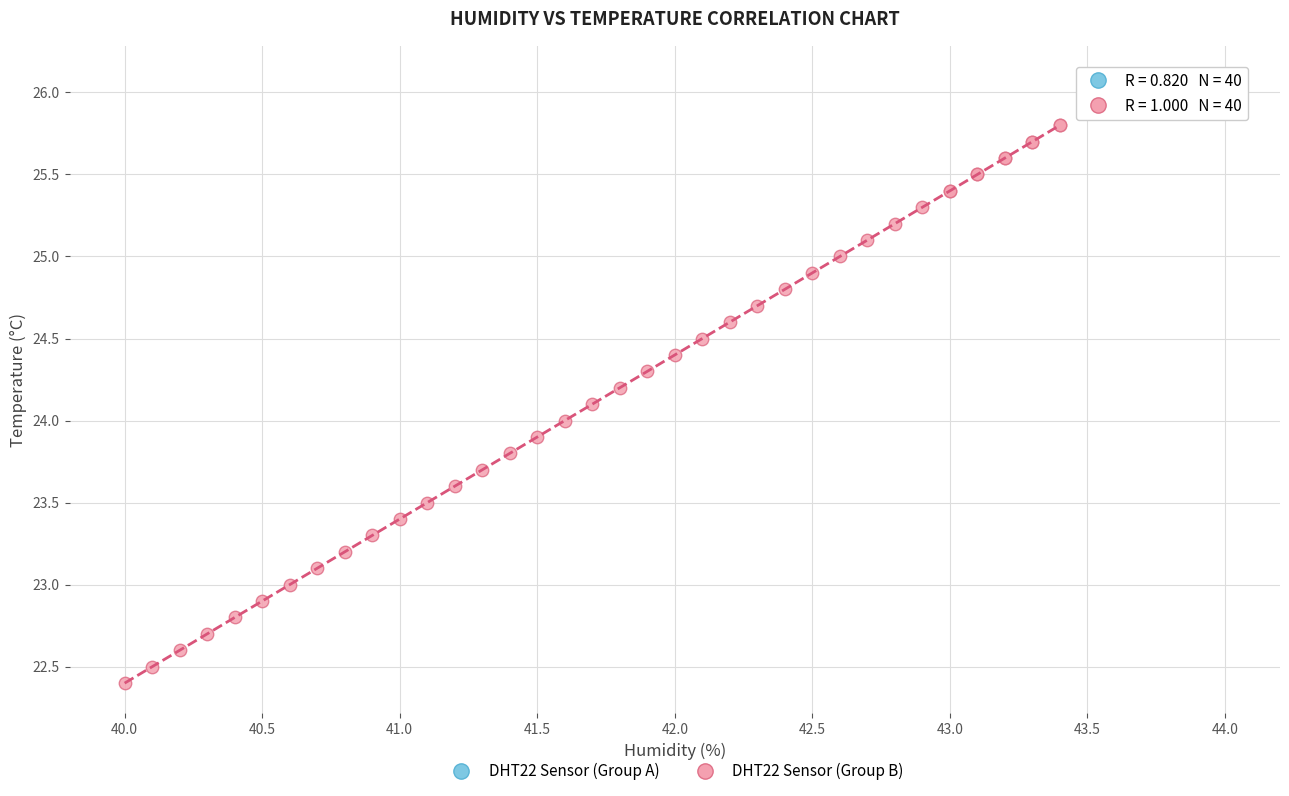

What are all the series names shown in the legend?

DHT22 Sensor (Group A), DHT22 Sensor (Group B)